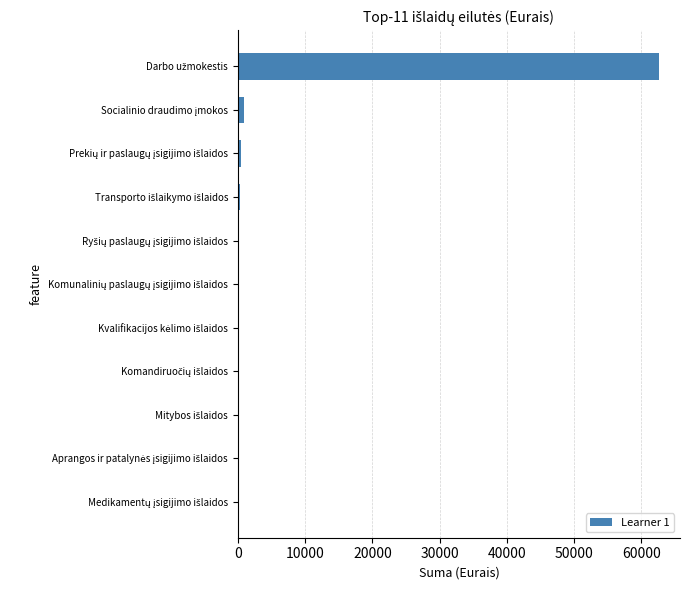

How many values exceed 0?

5